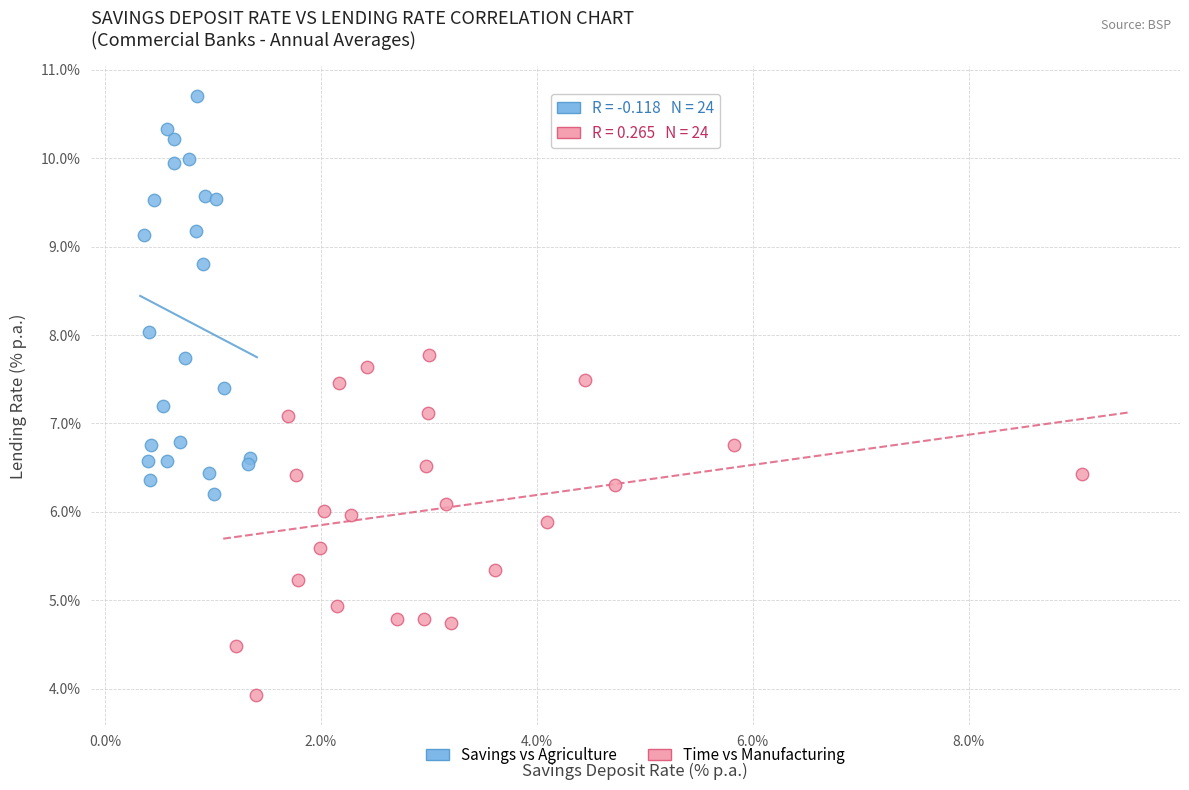

Which series reaches the maximum Y coordinate?

Savings vs Agriculture